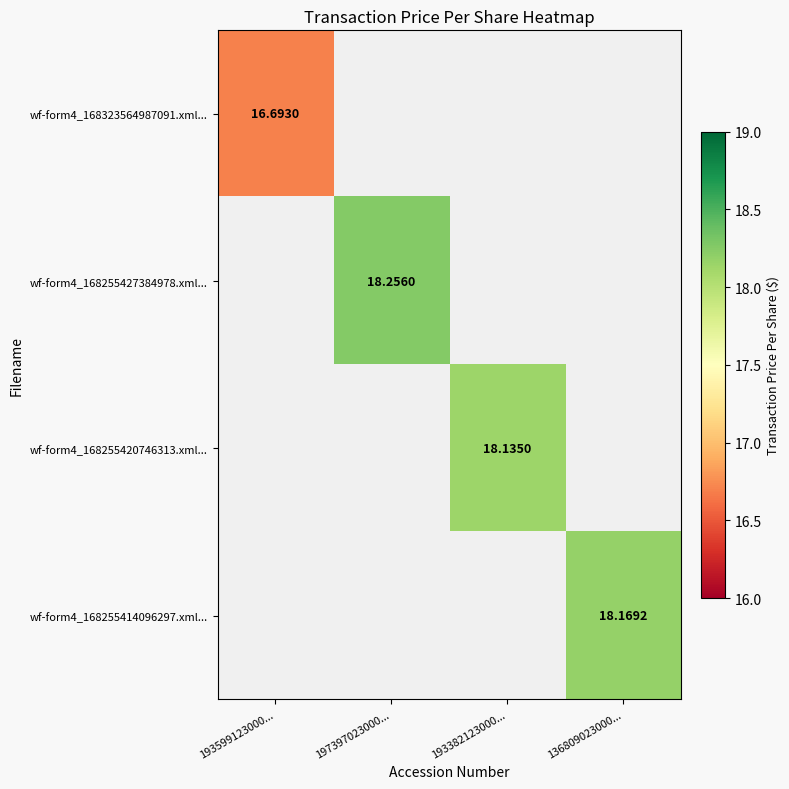

How many categories are shown in the chart?

4